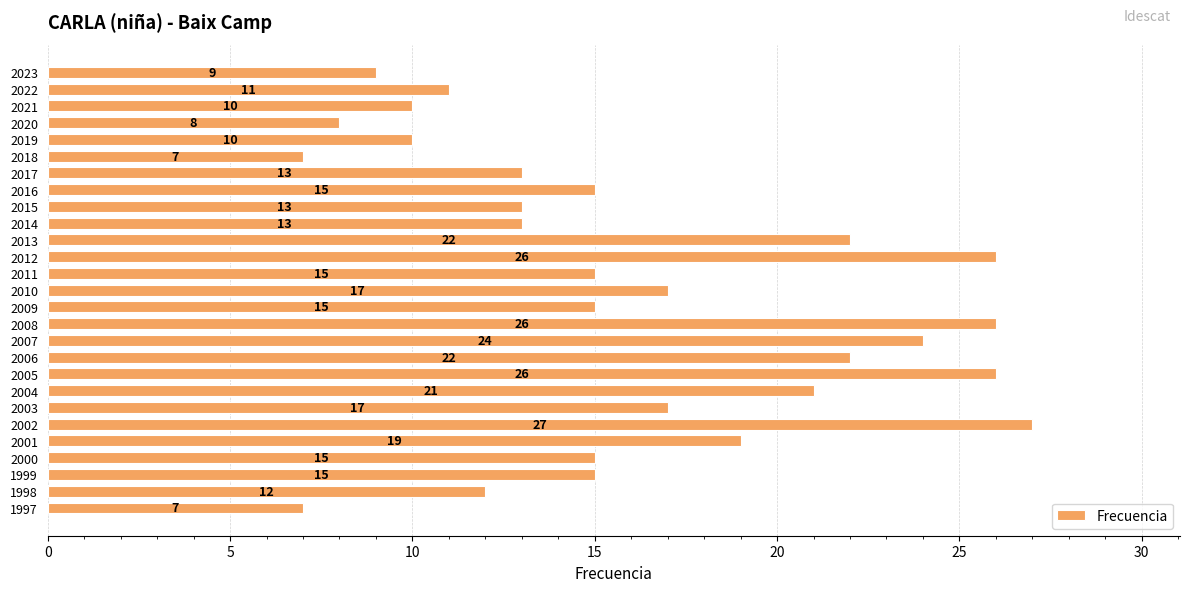

What is the difference between the second highest and minimum values?

19